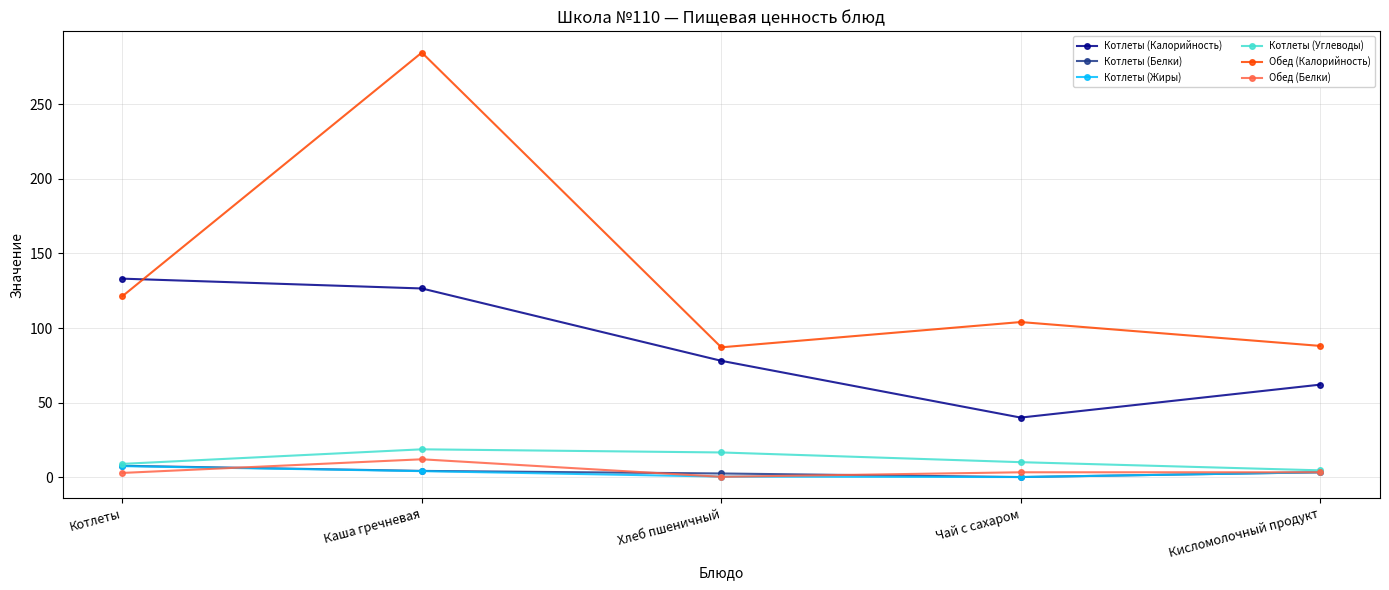

What is the difference between the Котлеты (Калорийность) values at Кисломолочный продукт and Чай с сахаром?

22.1